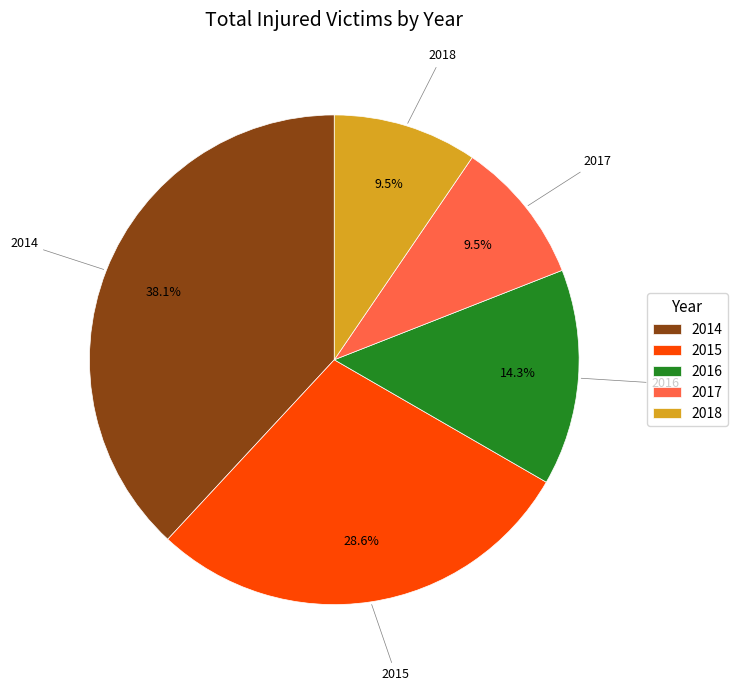

Do 2017 and 2015 together represent more than half of the pie?

No